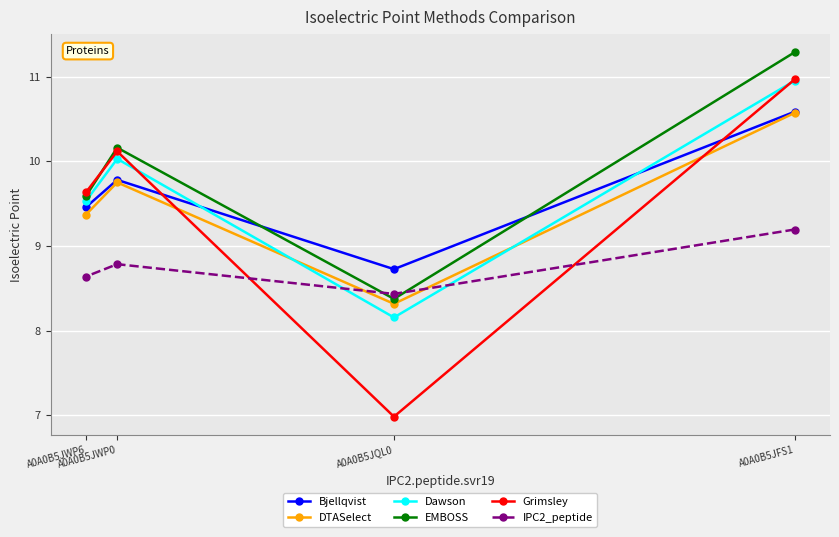

What is the average value of the Grimsley series?

9.4